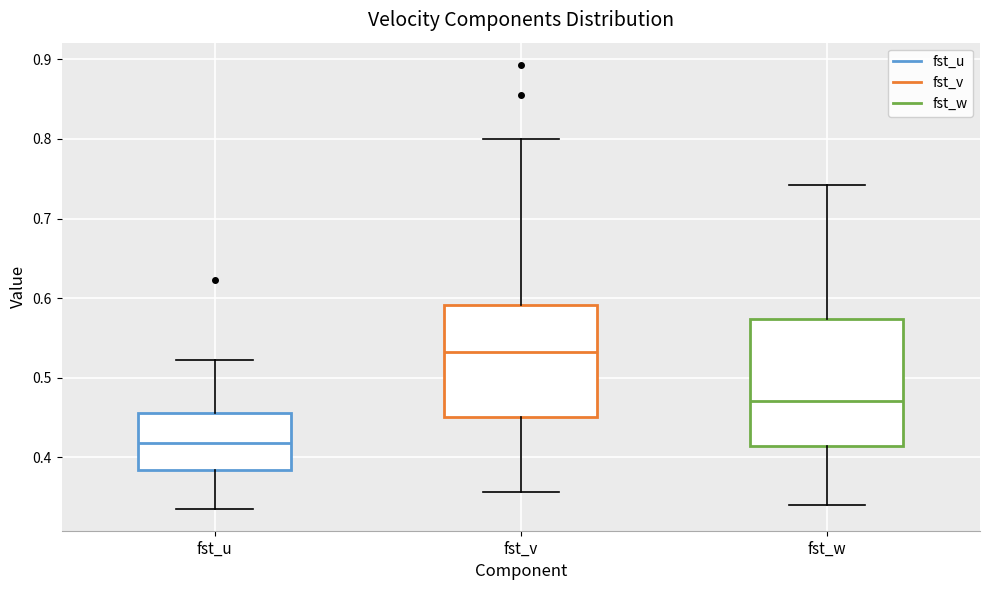

Reading left to right, read every box against the y-axis: the position of its median line, the range the box covers, and the ends of its whiskers. The values are not printed on the chart, so give them approximately, as read against the axis.

fst_u: median 0.42, box 0.38 to 0.46, whiskers 0.34 to 0.52
fst_v: median 0.53, box 0.45 to 0.59, whiskers 0.36 to 0.80
fst_w: median 0.47, box 0.41 to 0.57, whiskers 0.34 to 0.74